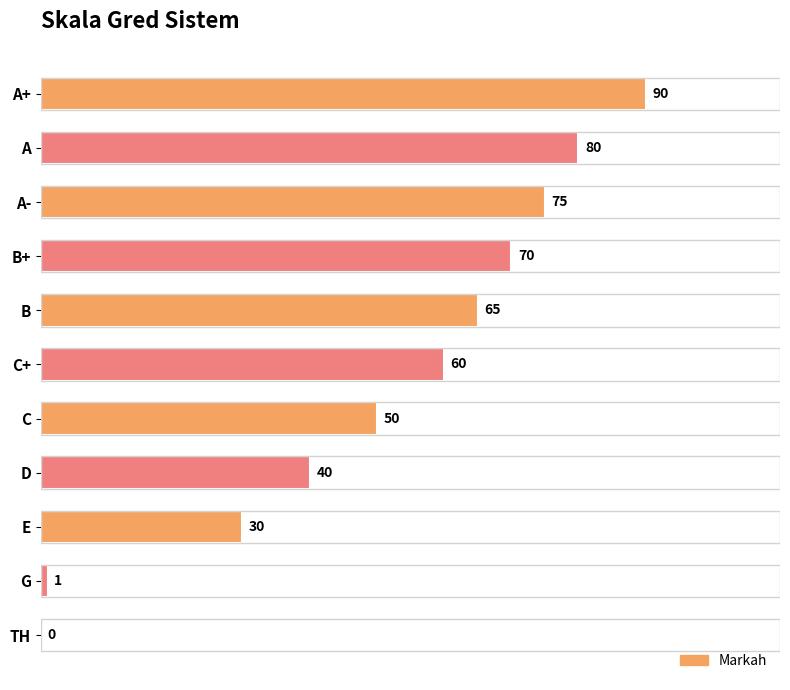

How many categories are shown in the chart?

11